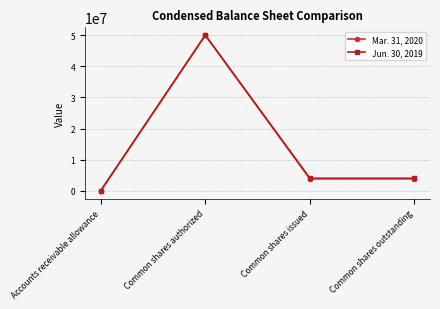

What is the sum of all Jun. 30, 2019 values?

58078982